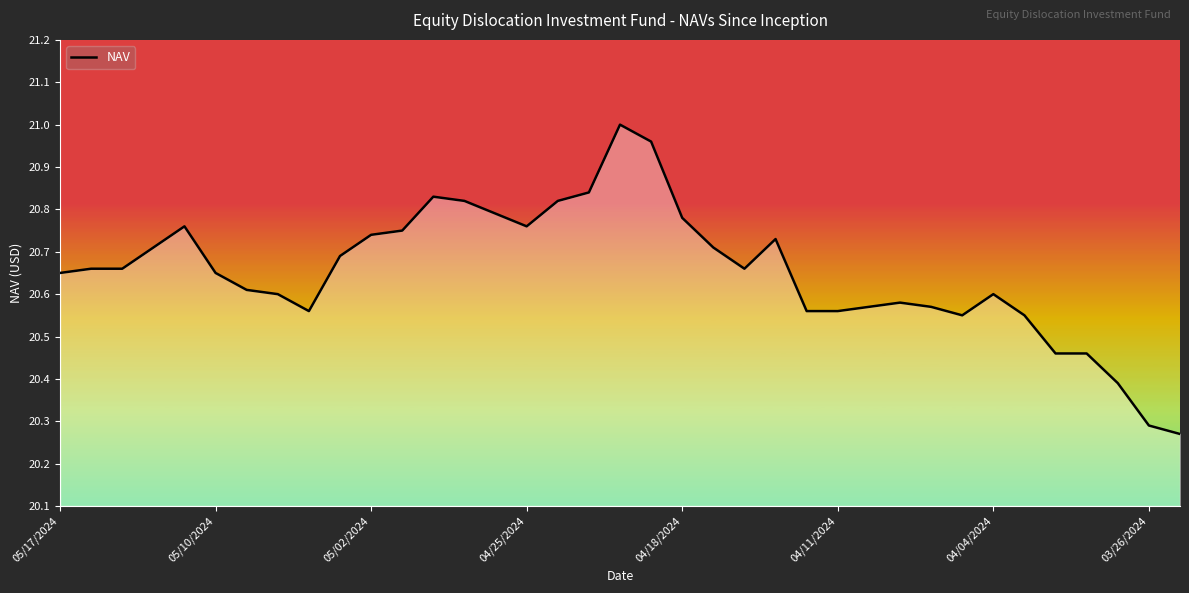

What is the difference between the maximum and minimum values?

0.7